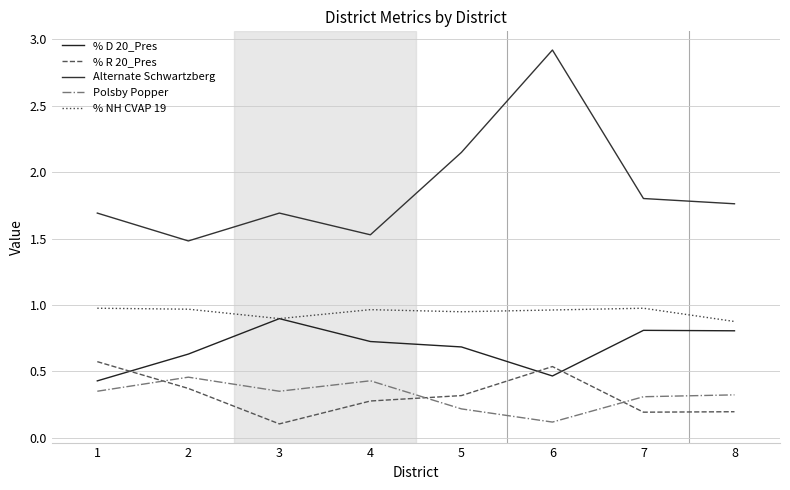

Reading right to left, what are all the values shown in this chart?

% D 20_Pres: 8=0.8	7=0.8	6=0.5	5=0.7	4=0.7	3=0.9	2=0.6	1=0.4
% R 20_Pres: 8=0.2	7=0.2	6=0.5	5=0.3	4=0.3	3=0.1	2=0.4	1=0.6
Alternate Schwartzberg: 8=1.8	7=1.8	6=2.9	5=2.1	4=1.5	3=1.7	2=1.5	1=1.7
Polsby Popper: 8=0.3	7=0.3	6=0.1	5=0.2	4=0.4	3=0.3	2=0.5	1=0.3
% NH CVAP 19: 8=0.9	7=1.0	6=1.0	5=0.9	4=1.0	3=0.9	2=1.0	1=1.0